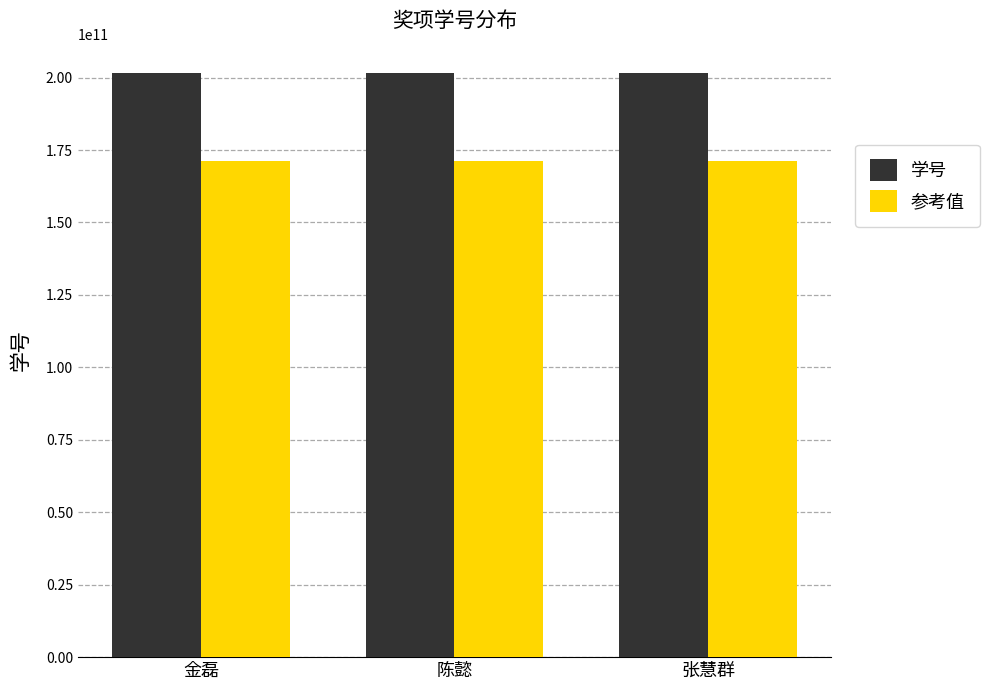

How many data points in 参考值 are above 171382789459?

2